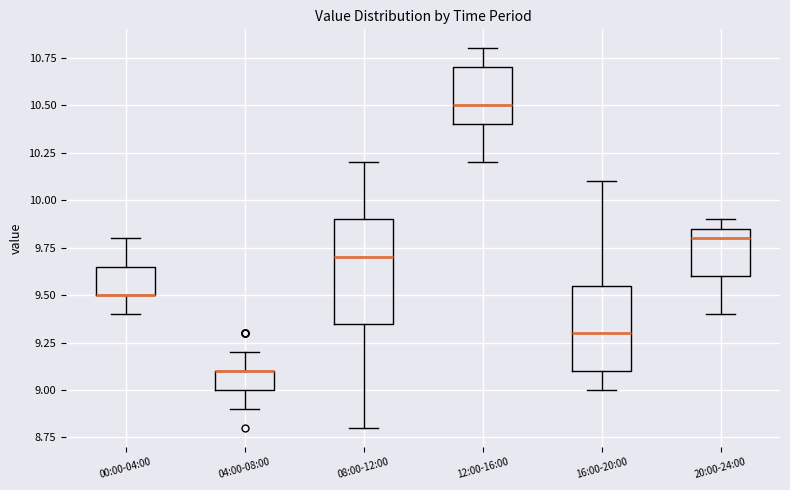

Where is the lower edge of the box for 08:00-12:00 on the y-axis? The values are not printed on the chart, so give them approximately, as read against the axis.

9.35